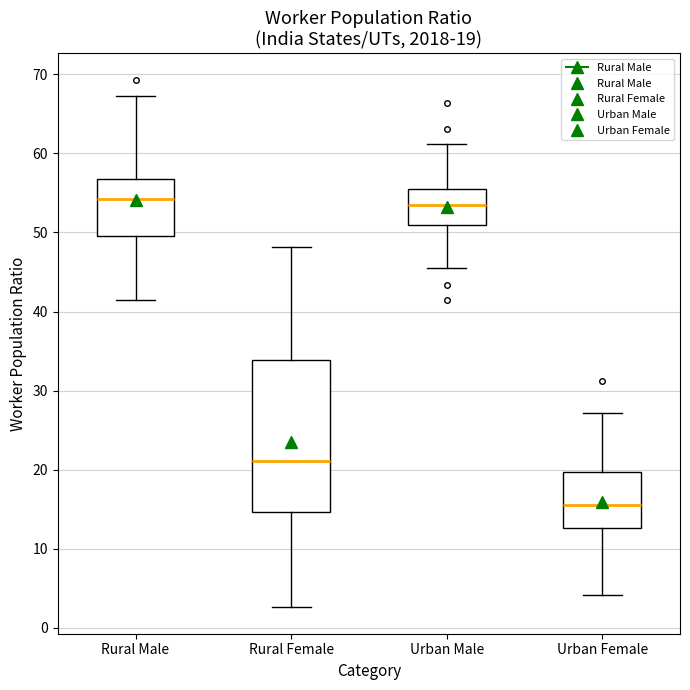

Which box has the lowest median line?

Urban Female